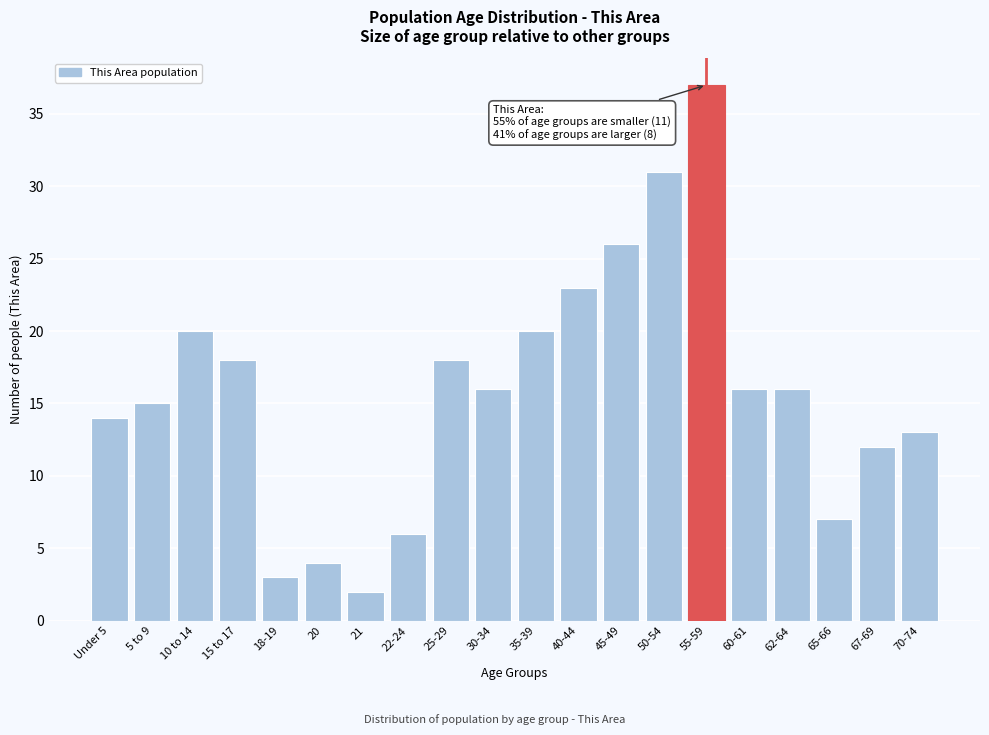

Reading left to right, what are all the values shown in this chart?

Under 5=14	5 to 9=15	10 to 14=20	15 to 17=18	18-19=3	20=4	21=2	22-24=6	25-29=18	30-34=16	35-39=20	40-44=23	45-49=26	50-54=31	55-59=37	60-61=16	62-64=16	65-66=7	67-69=12	70-74=13